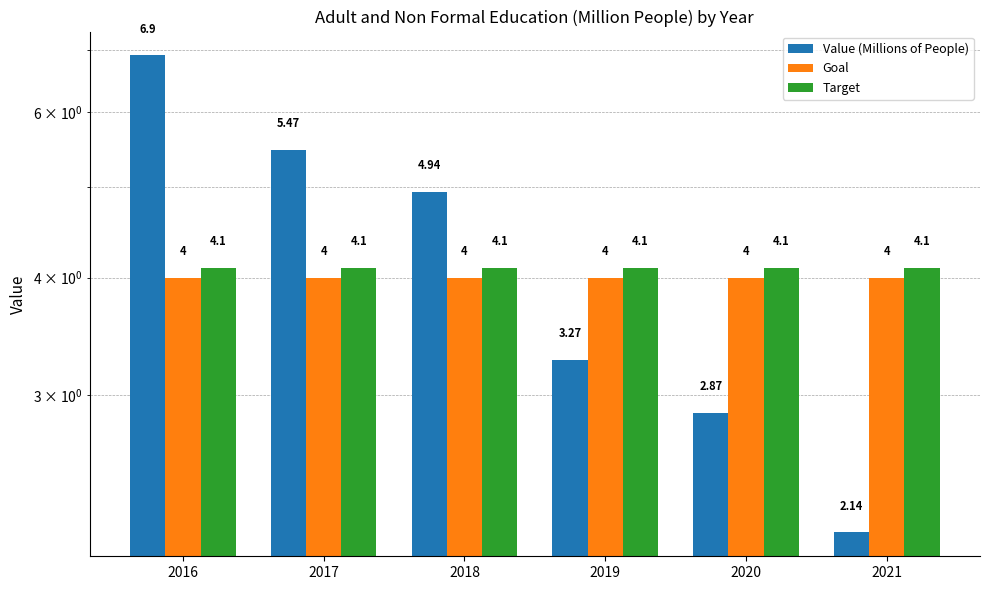

True or false: Goal has a value of 2.5 at 2020.

False